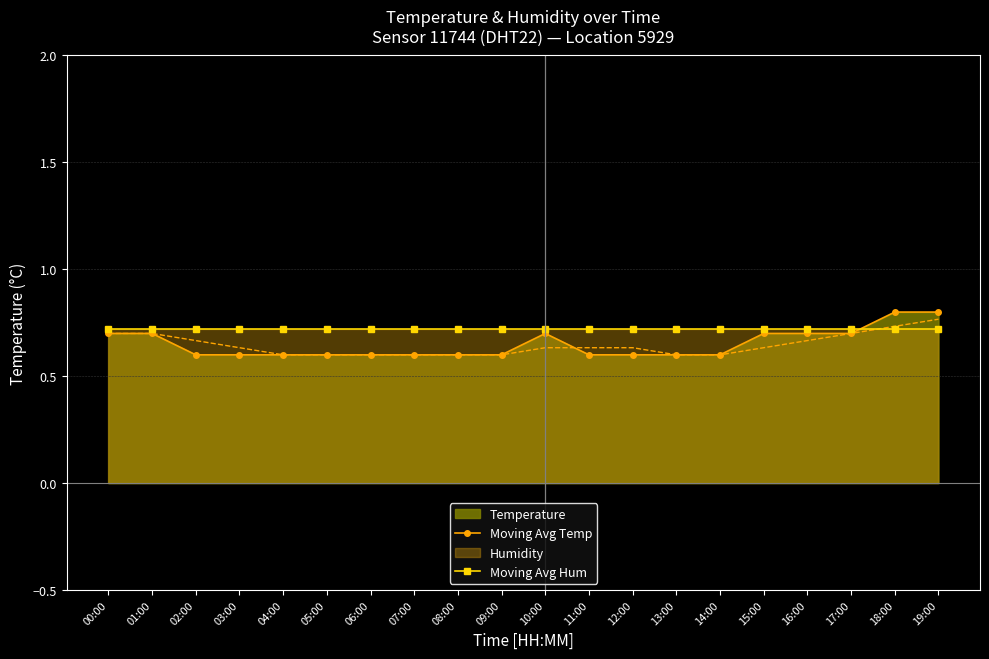

What is the approximate value of Moving Avg Hum at 18:00?

0.7